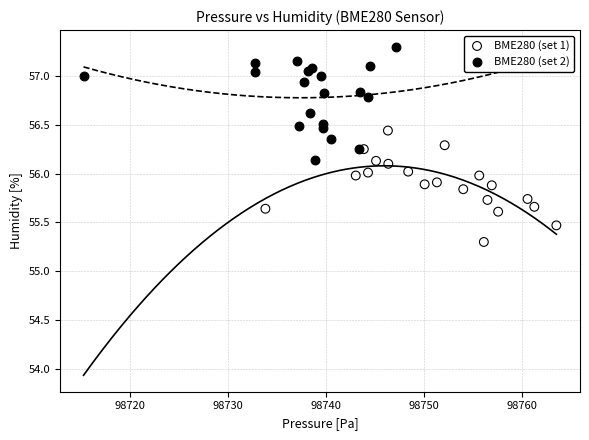

Which series contains the lowest Y value?

BME280 (set 1)